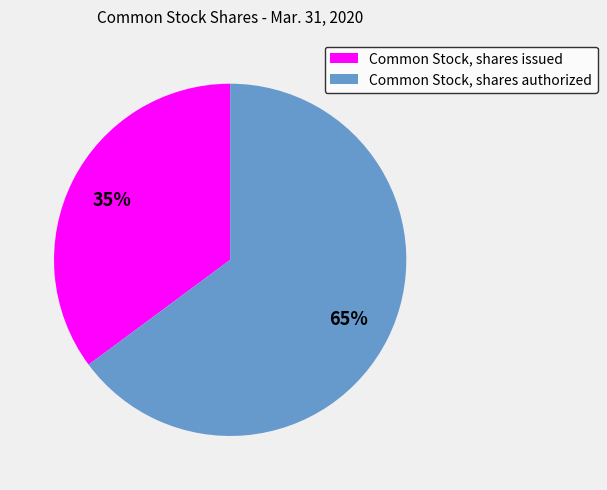

How many segments does this pie chart have?

2